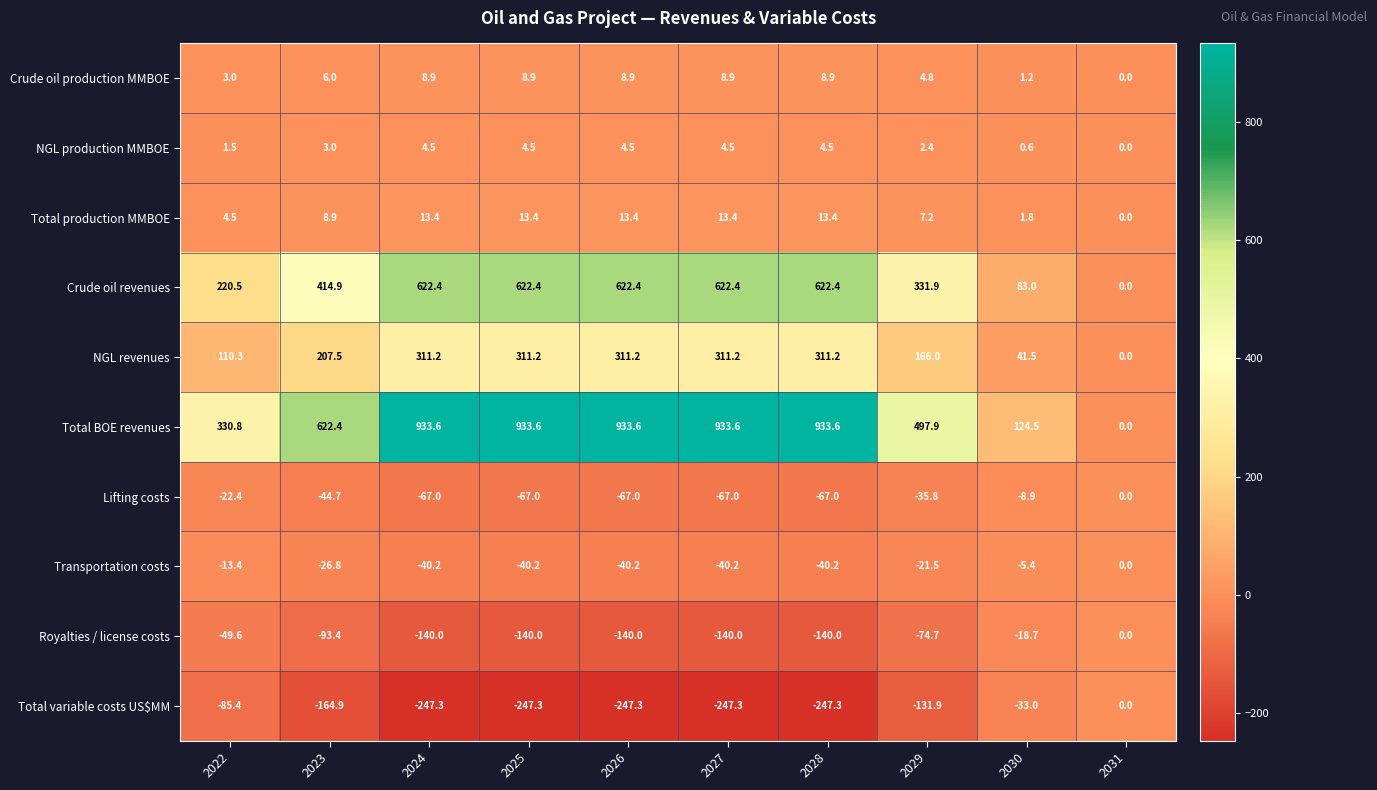

Where does the Total variable costs US$MM series first go above -164?

2022